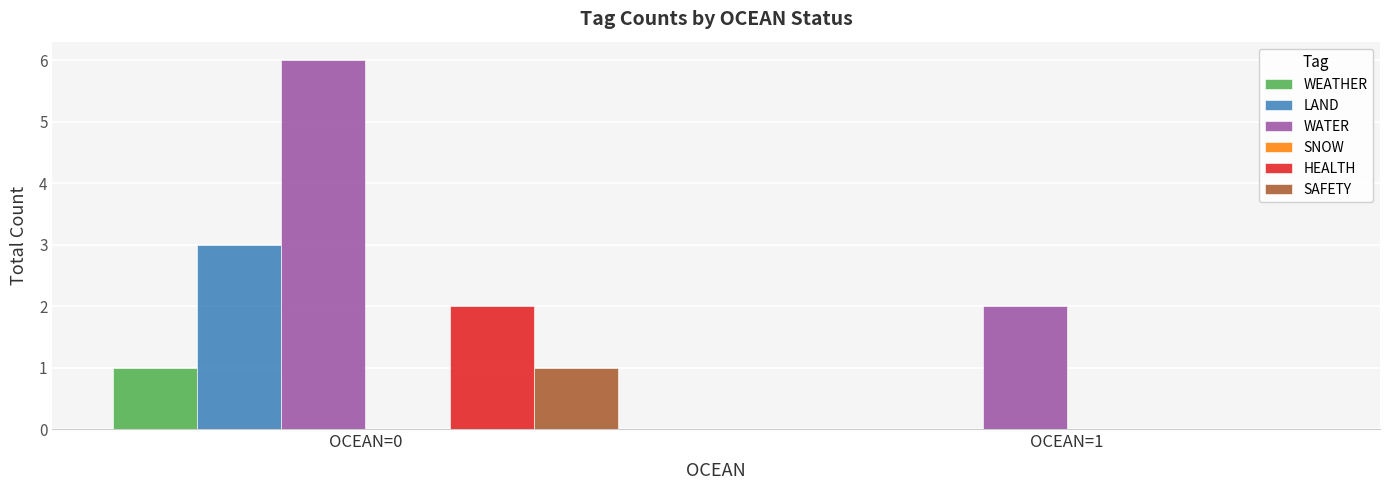

Reading left to right, extract all data points from this chart.

WEATHER: OCEAN=0=1	OCEAN=1=0
LAND: OCEAN=0=3	OCEAN=1=0
WATER: OCEAN=0=6	OCEAN=1=2
HEALTH: OCEAN=0=2	OCEAN=1=0
SAFETY: OCEAN=0=1	OCEAN=1=0